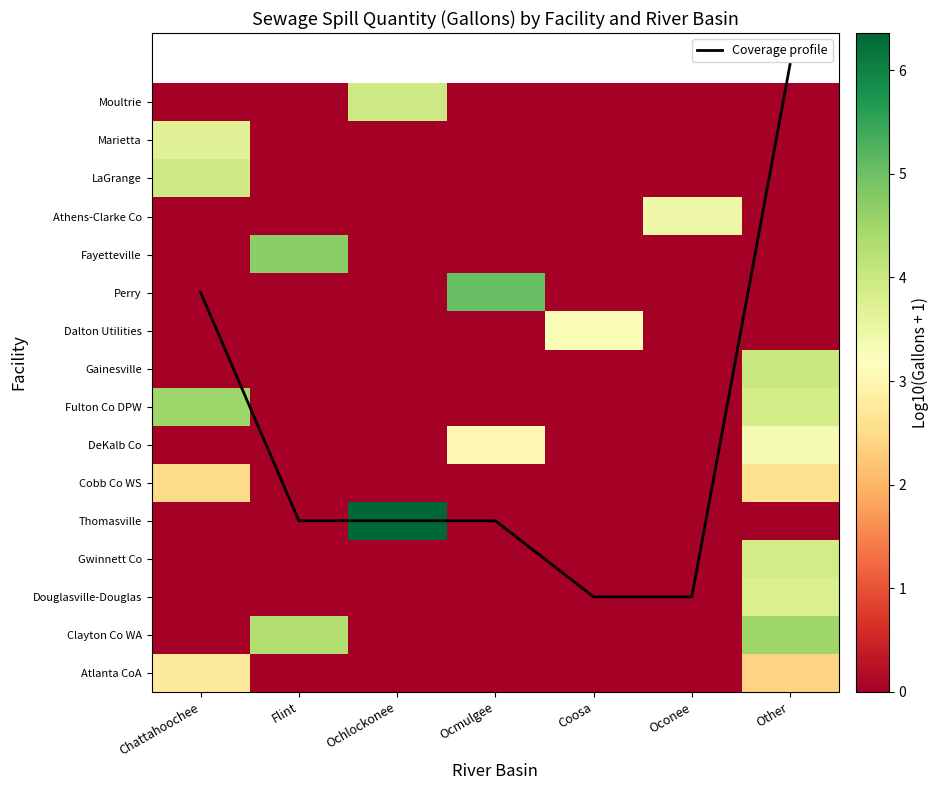

The LaGrange series shows -2.4 at Ocmulgee. True or false?

False